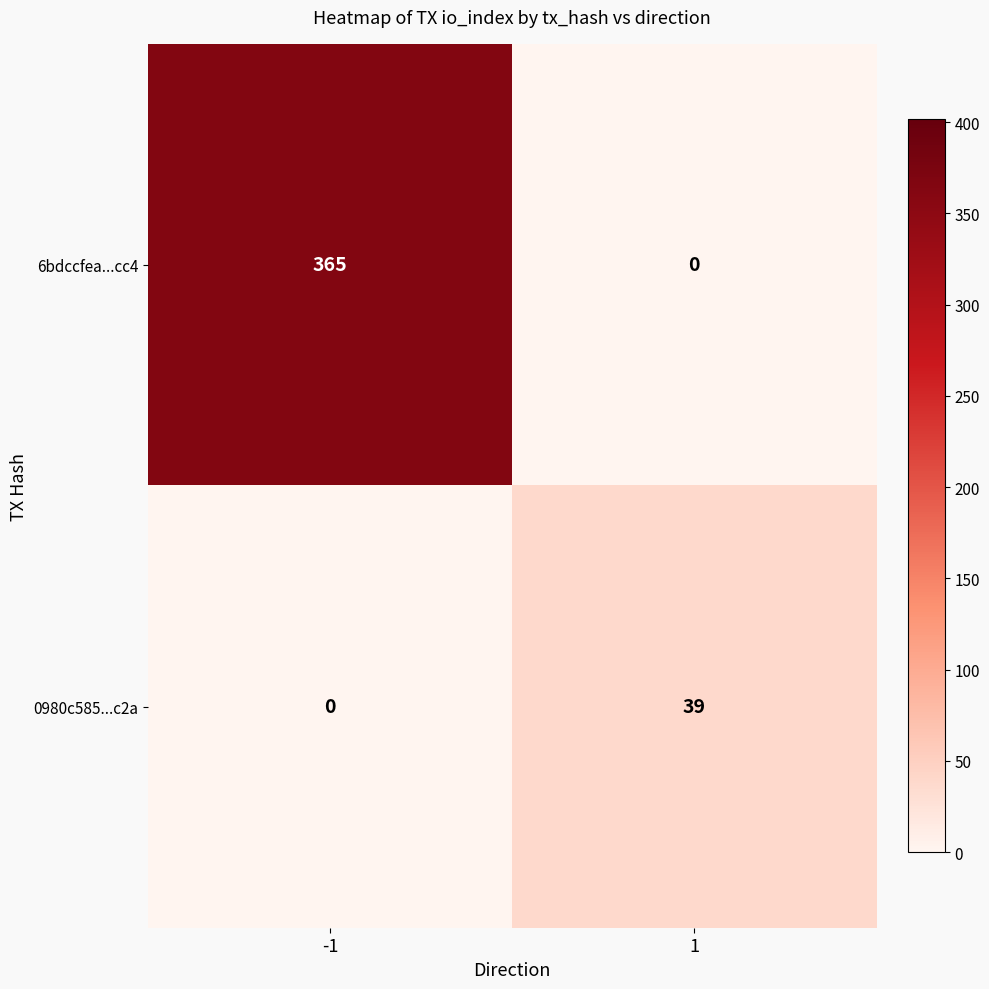

True or false: 6bdccfea...cc4 has a value of 365 at -1.

True